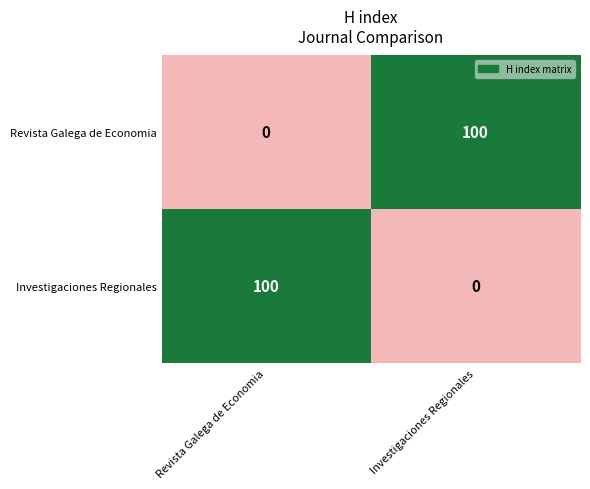

What is the sum of the Investigaciones Regionales values at Investigaciones Regionales and Revista Galega de Economia?

100